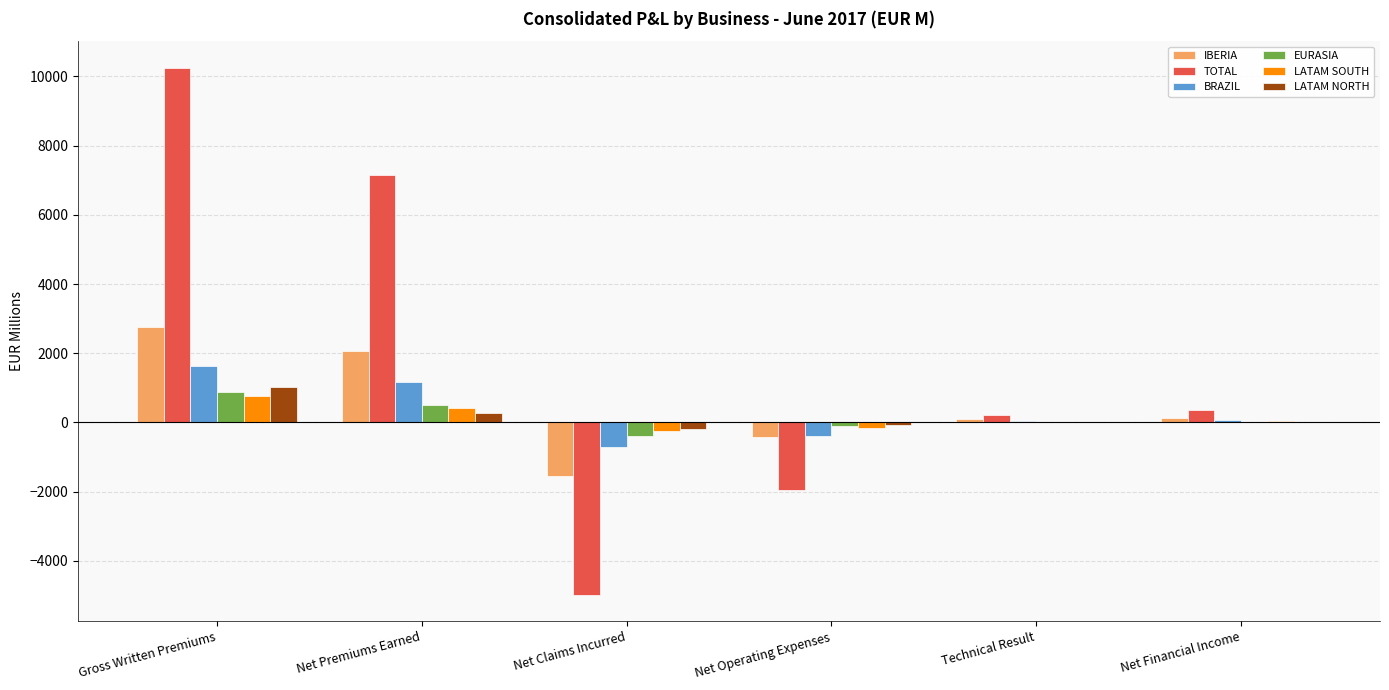

Count the number of data series in this chart.

6